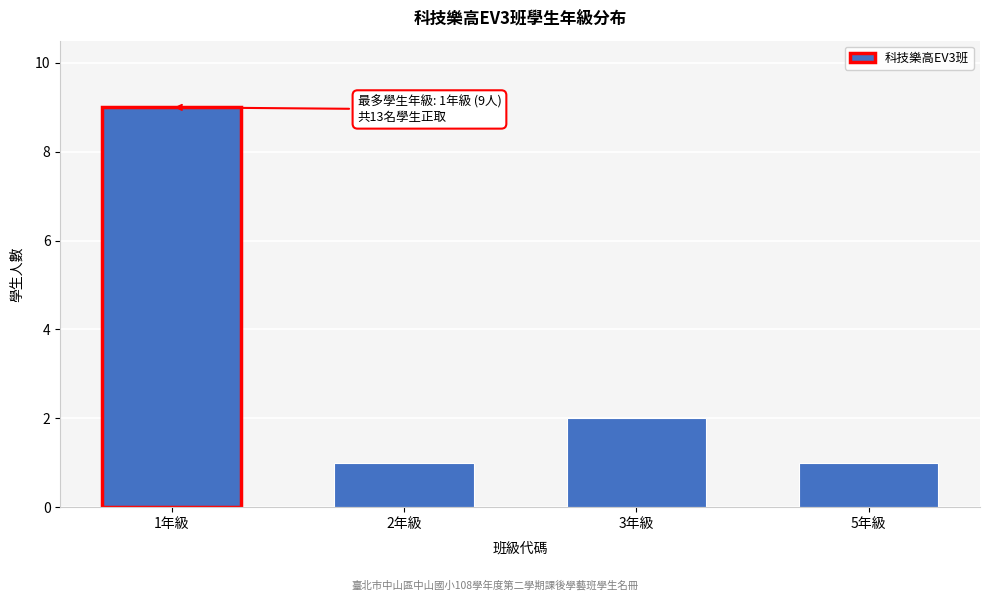

Reading left to right, transcribe all the data shown in this chart.

9	1	2	1